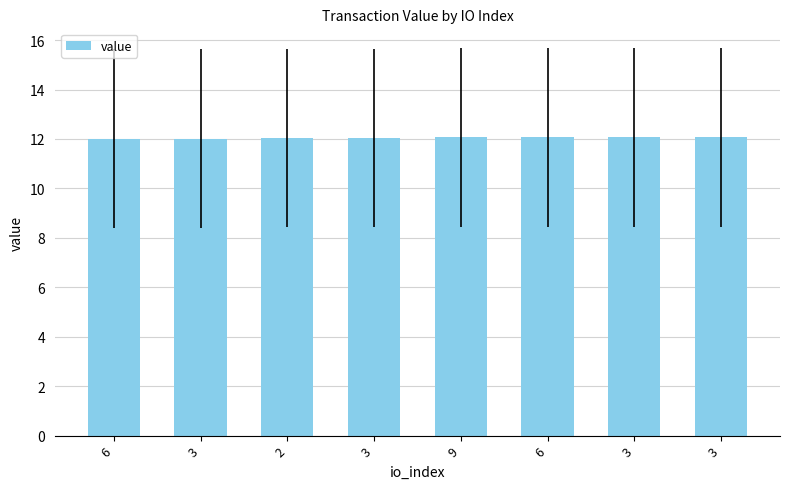

How many values are between 12 and 13?

8